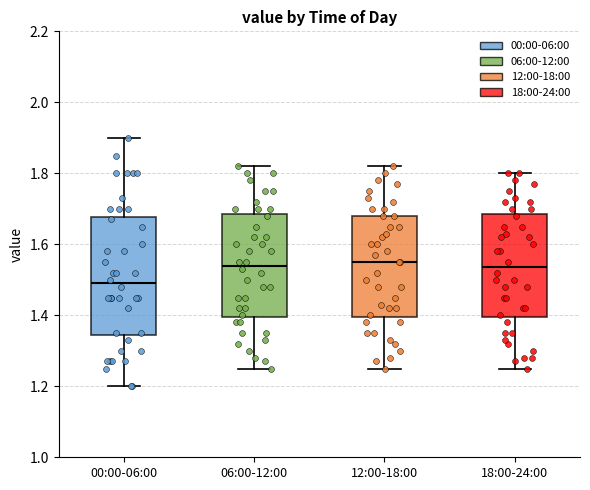

Reading left to right, transcribe this box plot: for each box, give where its median line is, the range the box spans, and where its two whiskers end, as read against the y-axis. The values are not printed on the chart, so give them approximately, as read against the axis.

00:00-06:00: median 1.50, box 1.34 to 1.68, whiskers 1.20 to 1.90
06:00-12:00: median 1.54, box 1.40 to 1.68, whiskers 1.26 to 1.82
12:00-18:00: median 1.56, box 1.40 to 1.68, whiskers 1.26 to 1.82
18:00-24:00: median 1.54, box 1.40 to 1.68, whiskers 1.26 to 1.80